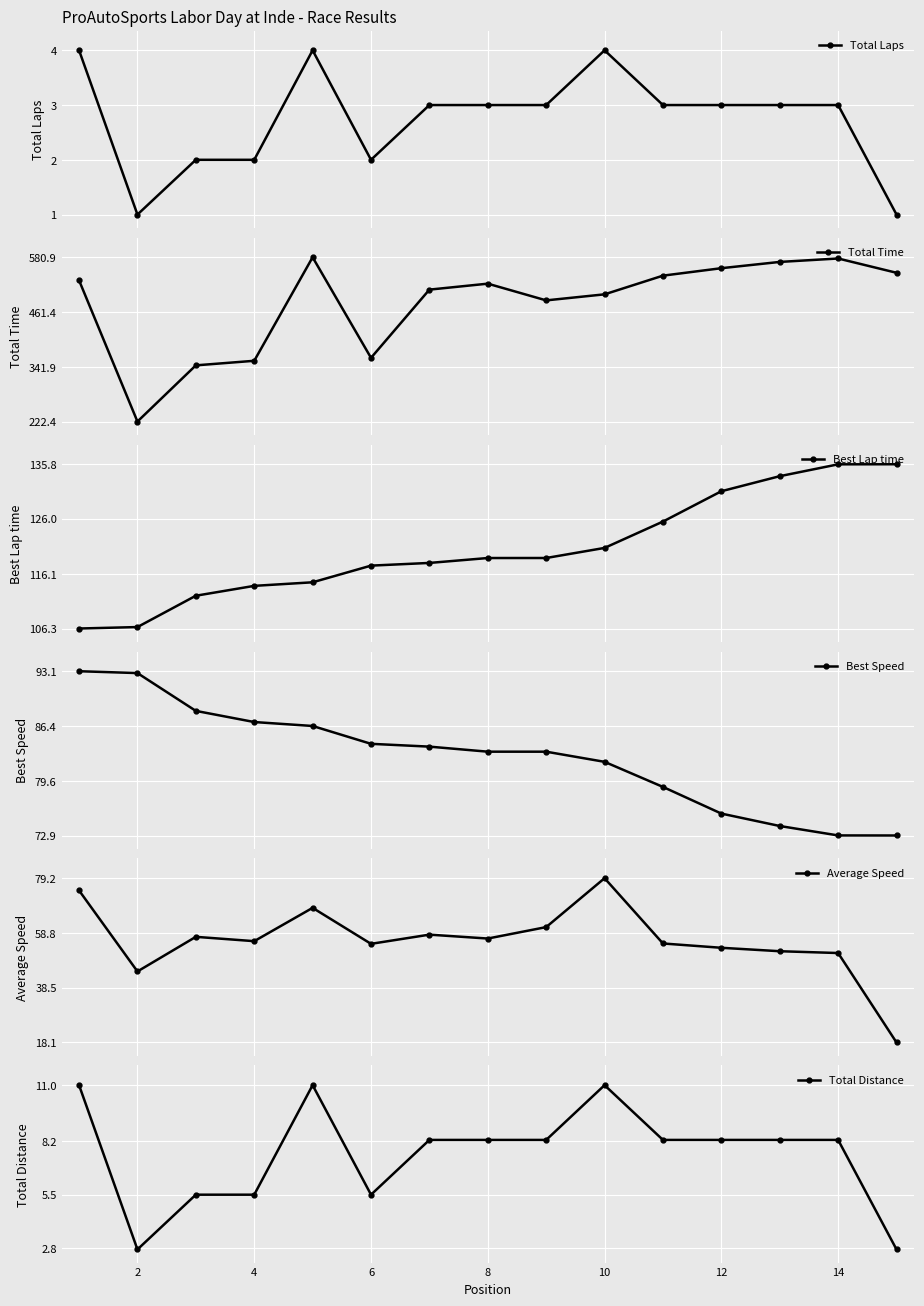

What is the value of the Average Speed point at the 13th from the left?

52.0